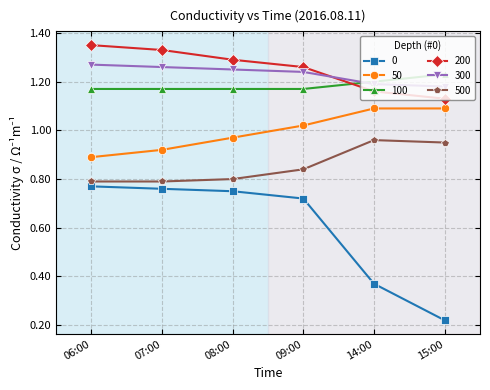

What is the spread (max minus min) of values at 09:00?

0.5